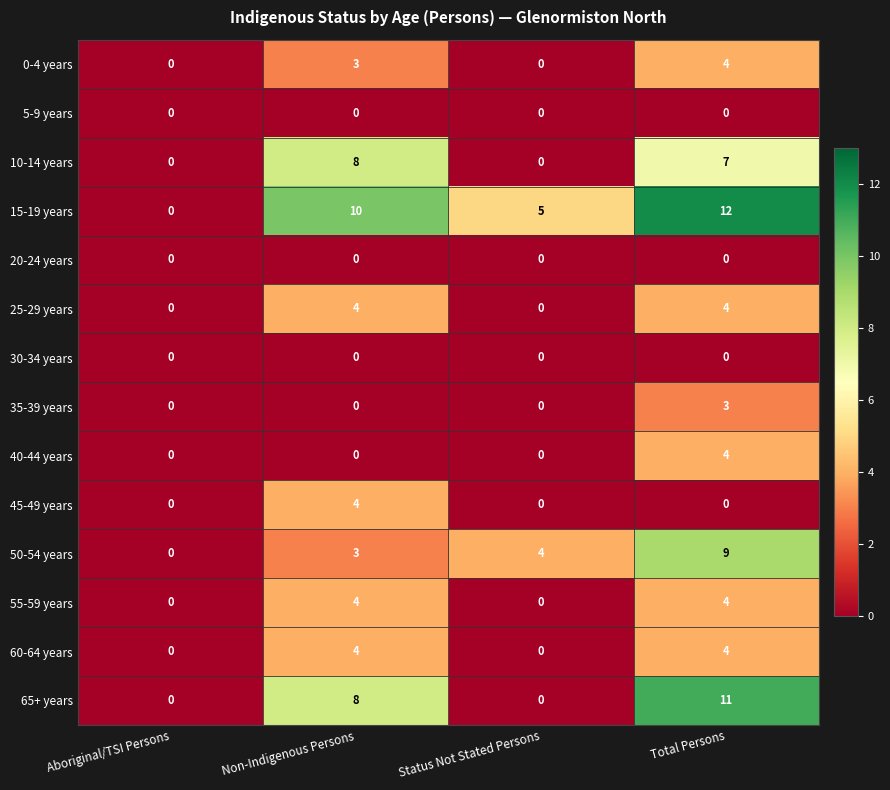

Is it true that 40-44 years equals 0 at Aboriginal/TSI Persons?

True